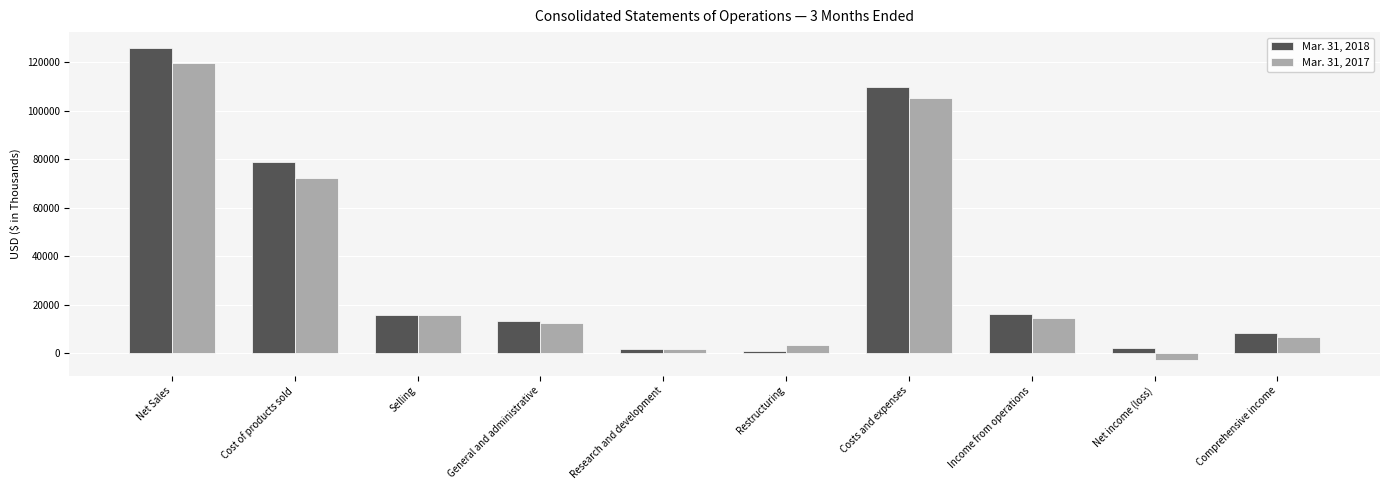

What is the difference between the second highest and second lowest values in the Mar. 31, 2017 series?

103501